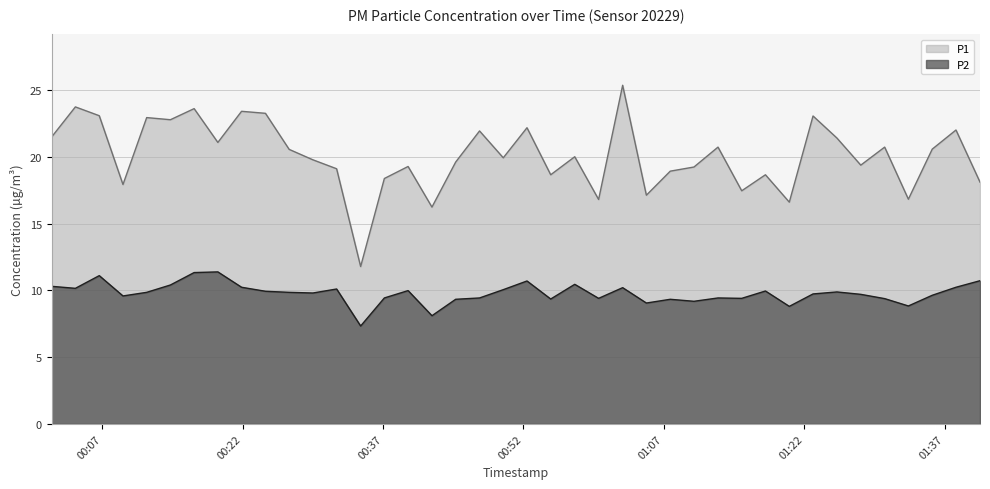

Which category has the lowest value in the P1 series?

2023-02-18T00:34:37